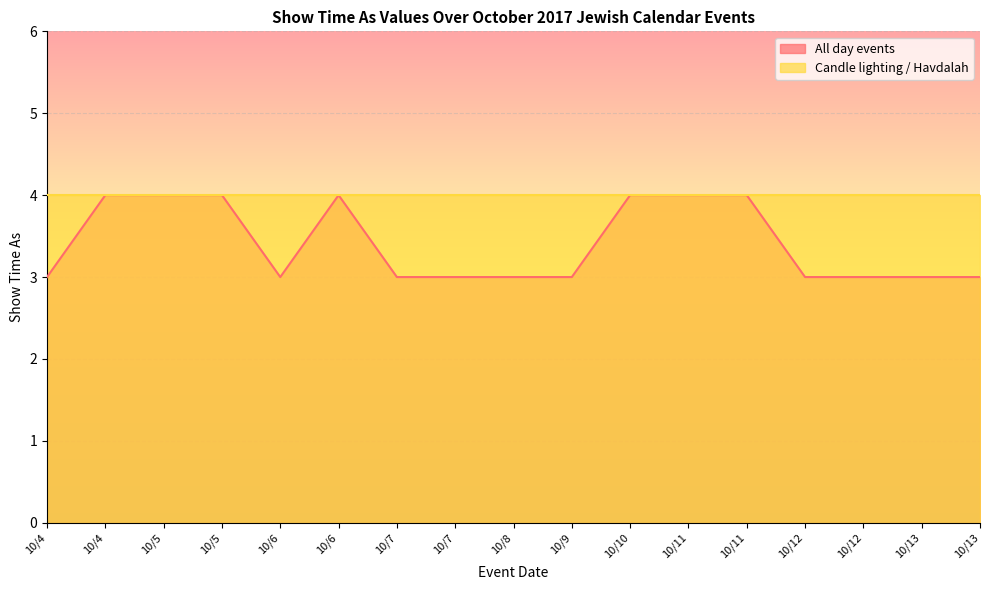

Where is the first local minimum?

10/6